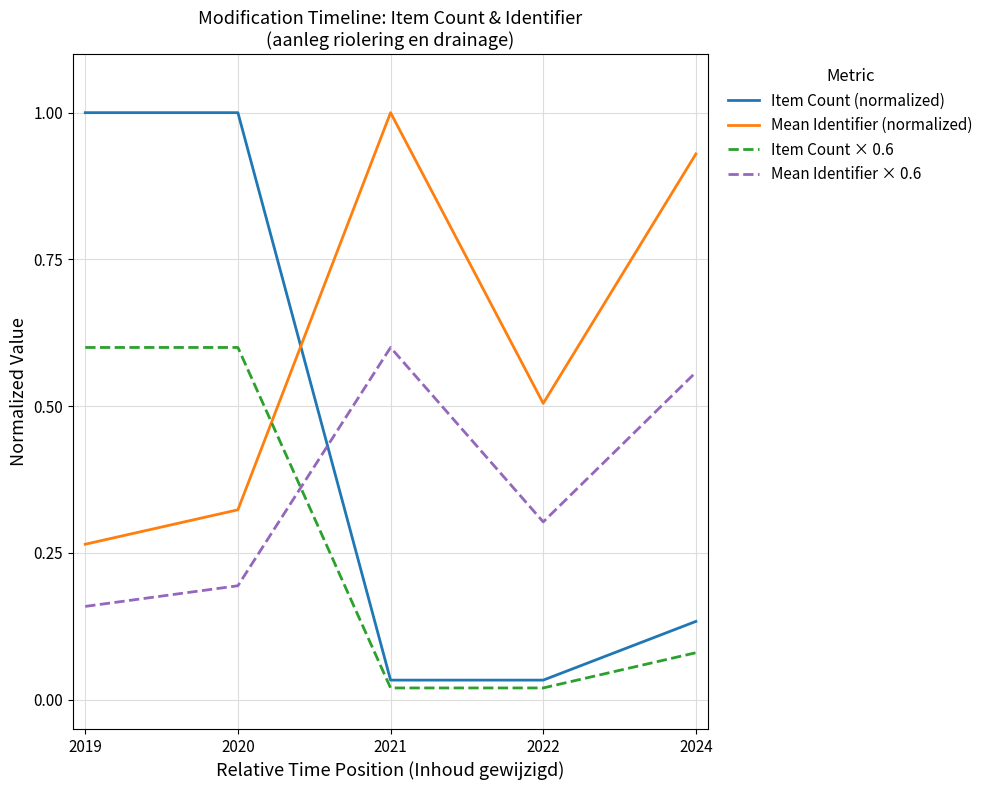

Does the chart display data point markers on the line(s)?

No